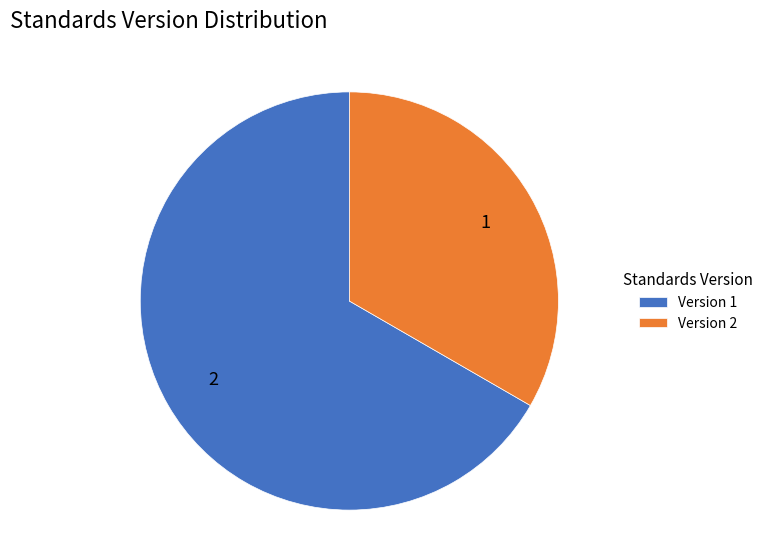

Rank the categories by value from lowest to highest.

Version 2, Version 1